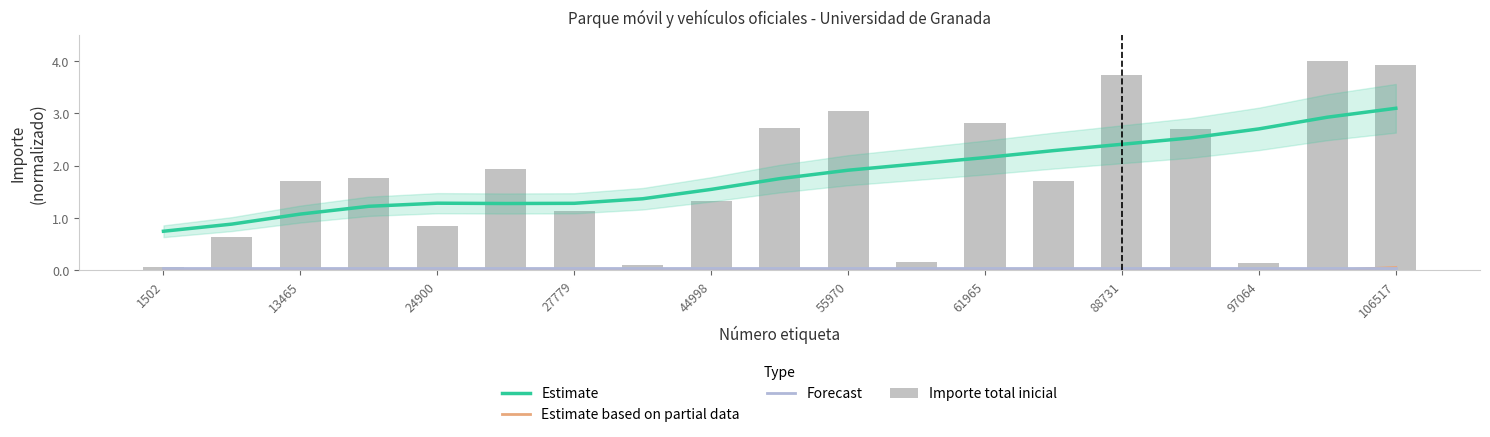

At which category does the chart reach its peak across all series?

17